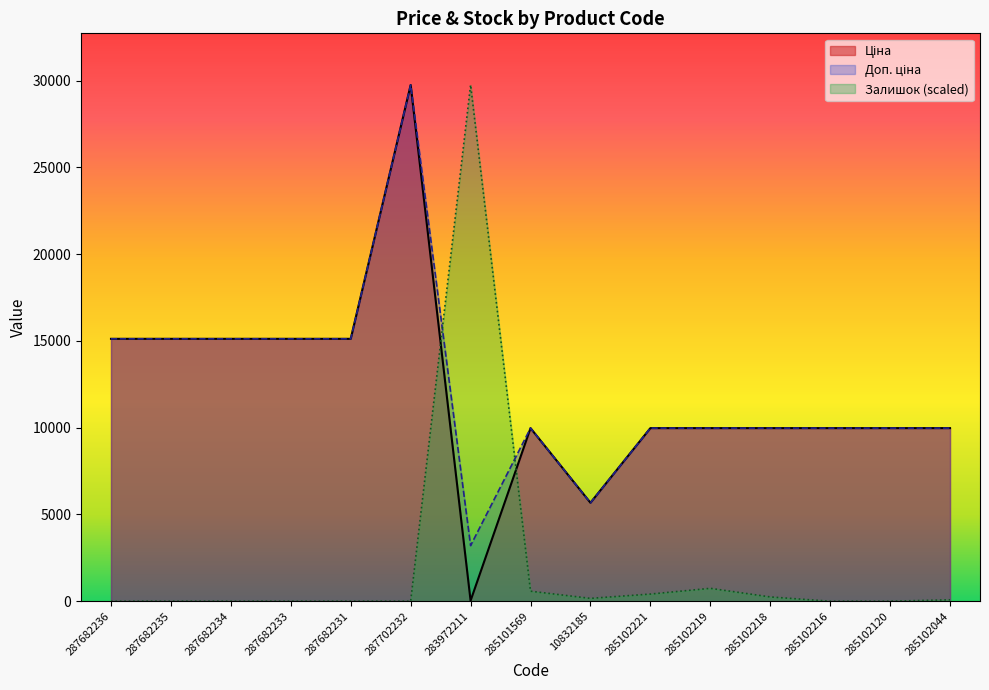

What position from the left is 285102120?

14